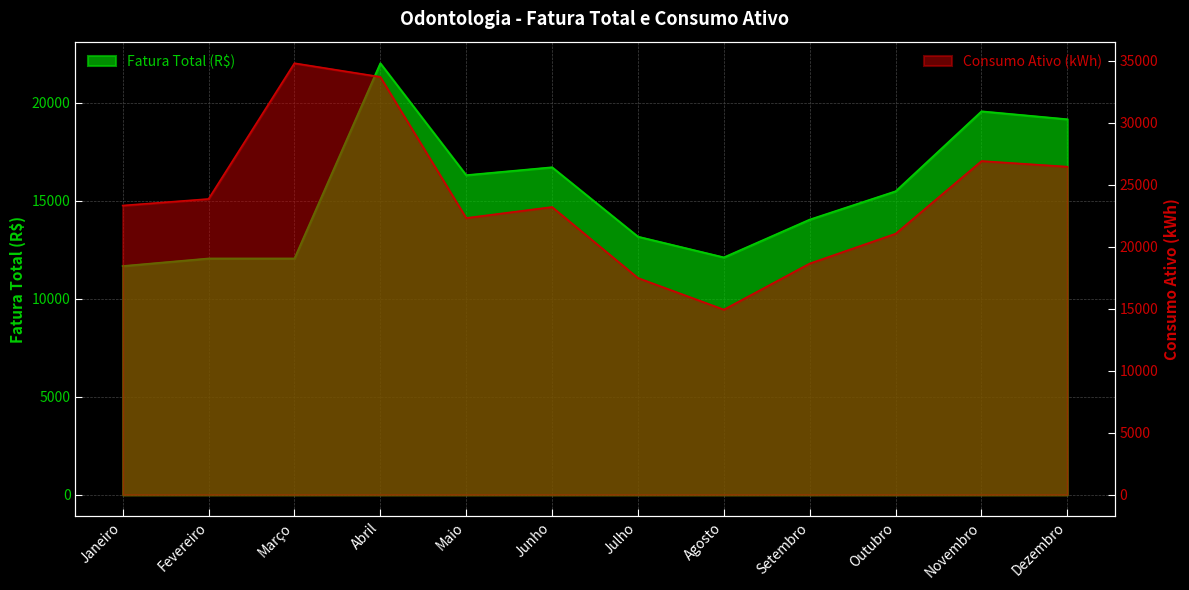

How many categories are shown in the chart?

12